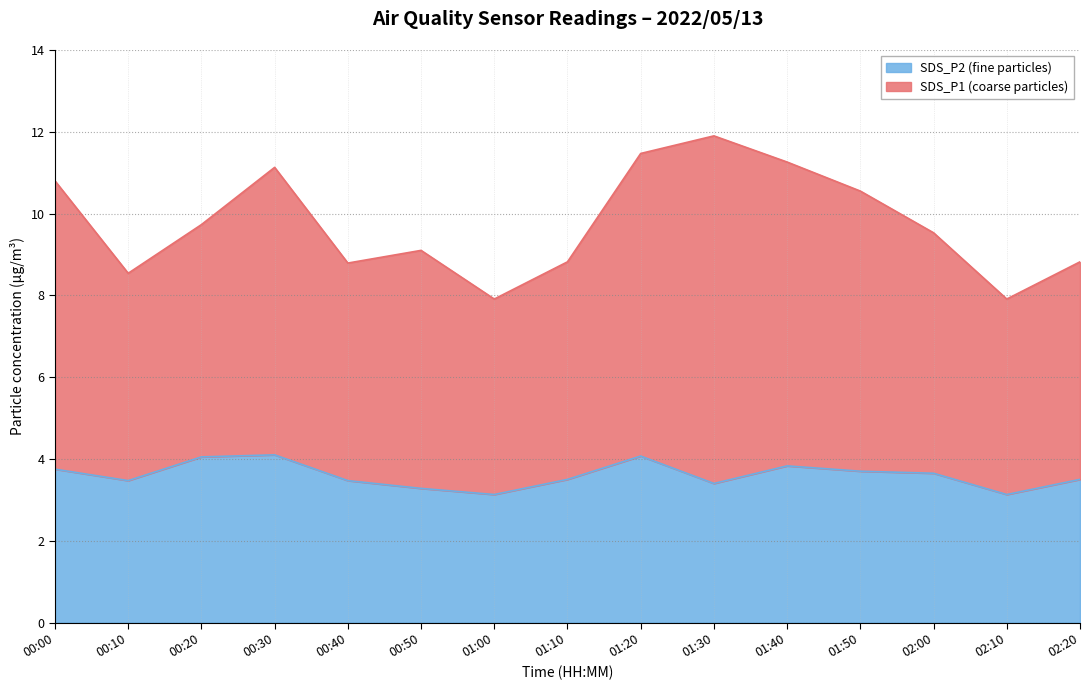

What is the change in value from 01:00 to 02:20?

+0.4